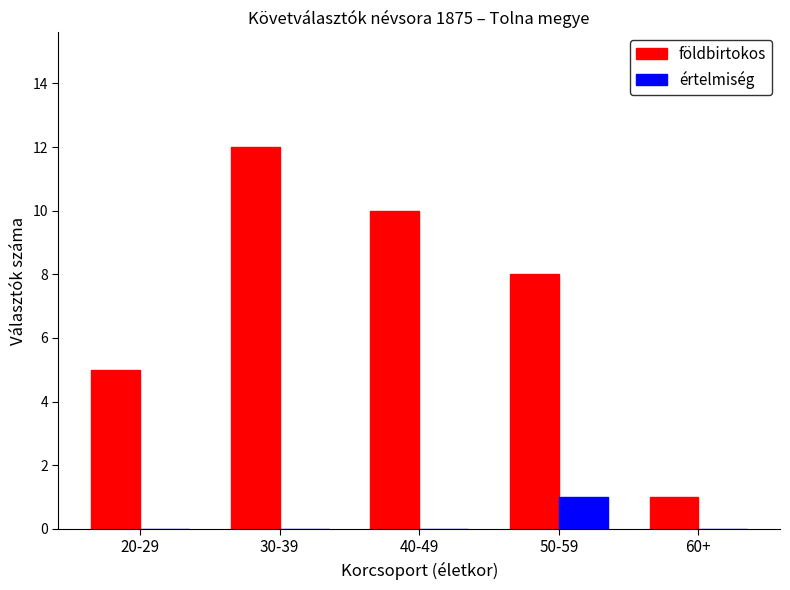

Is the value of földbirtokos at 30-39 greater than the value of értelmiség at 30-39?

Yes